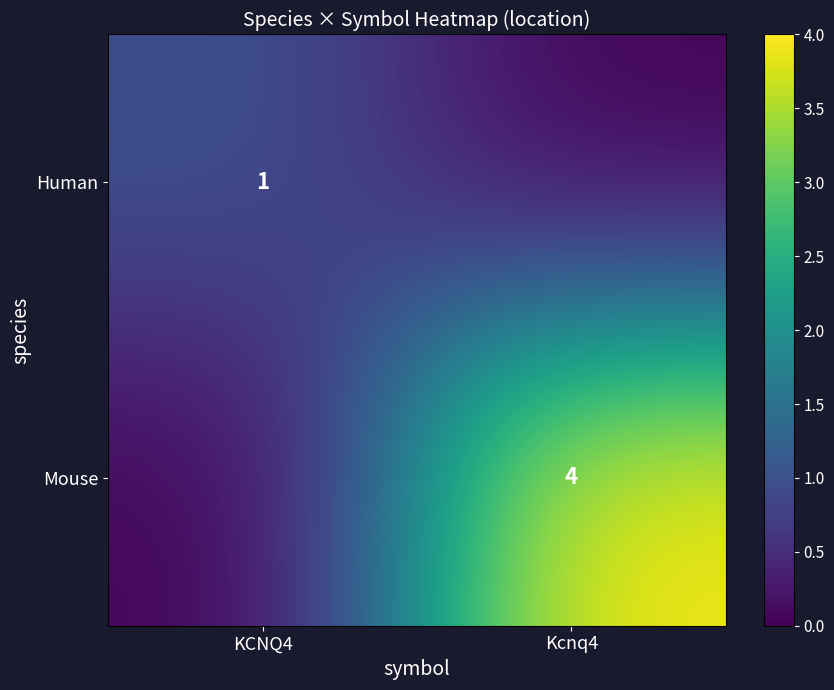

Is it true that Mouse equals 4 at Kcnq4?

True